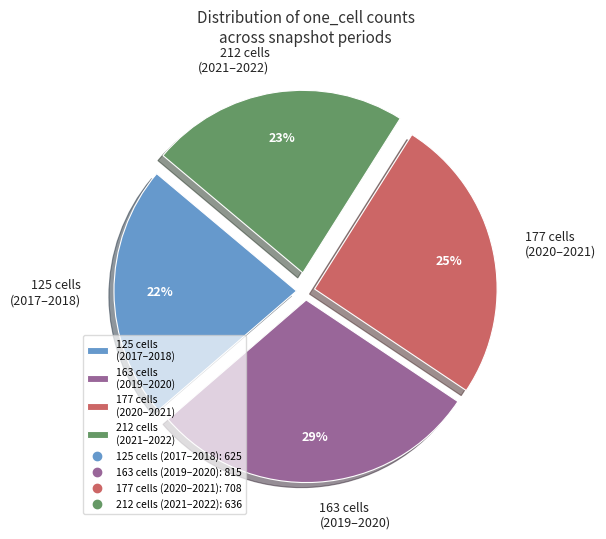

Count the number of slices in the pie.

4